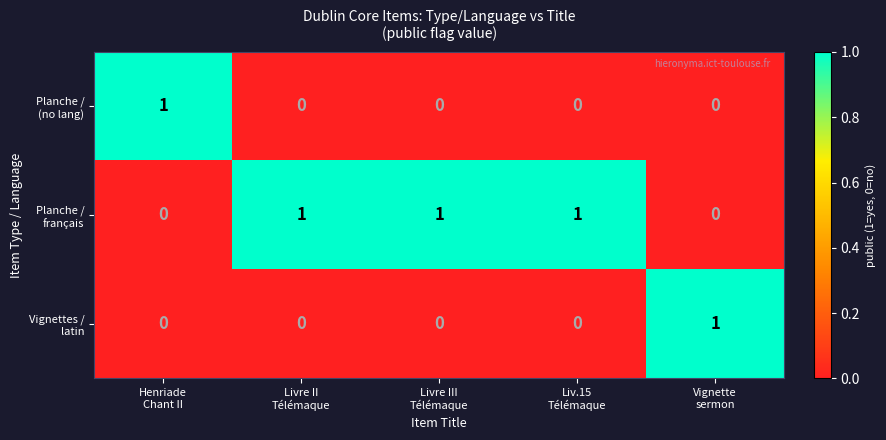

At how many categories does at least one series exceed 0?

5